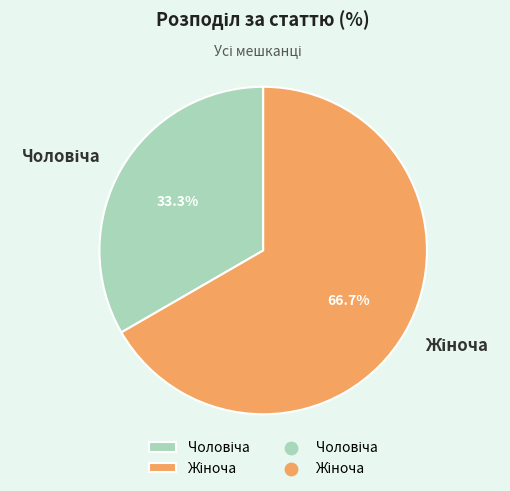

Is there a majority slice in this chart?

Yes